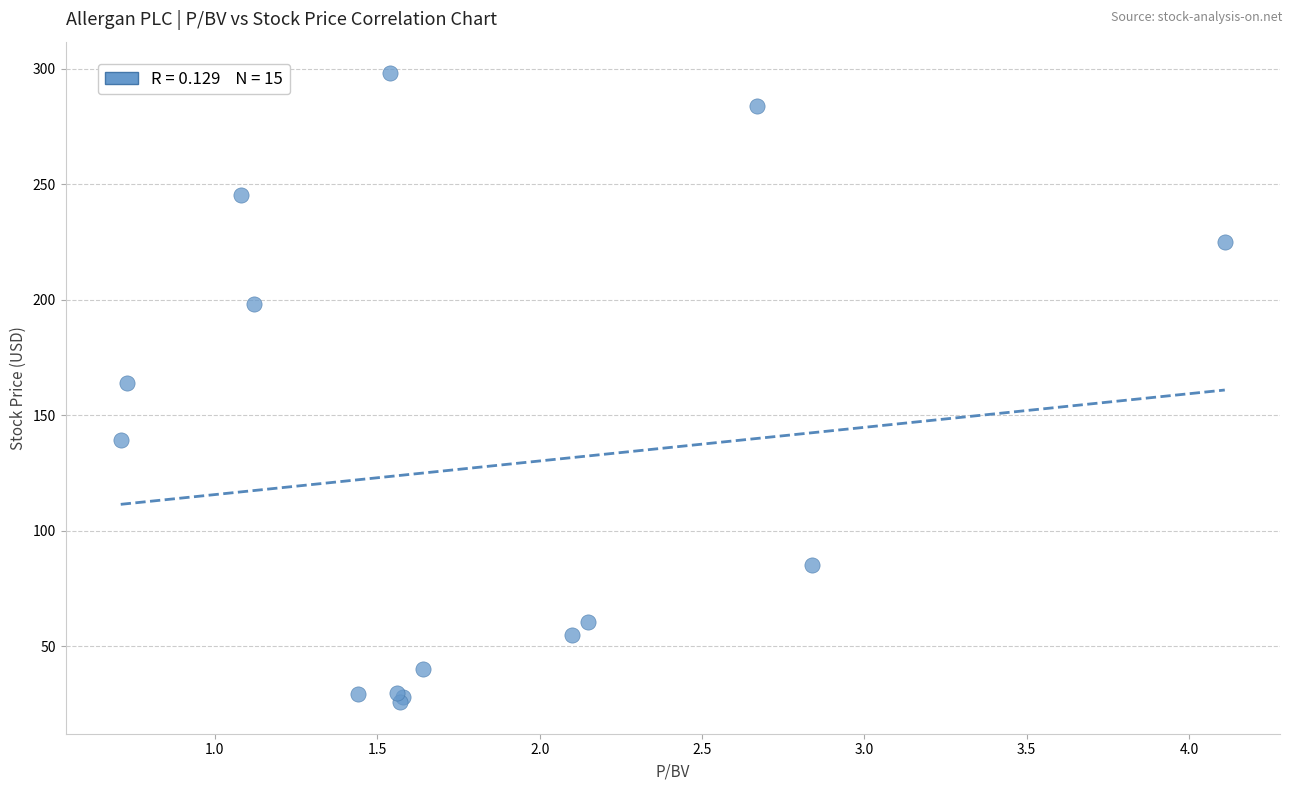

What Y value in the scatter plot is closest to 161?

164.0